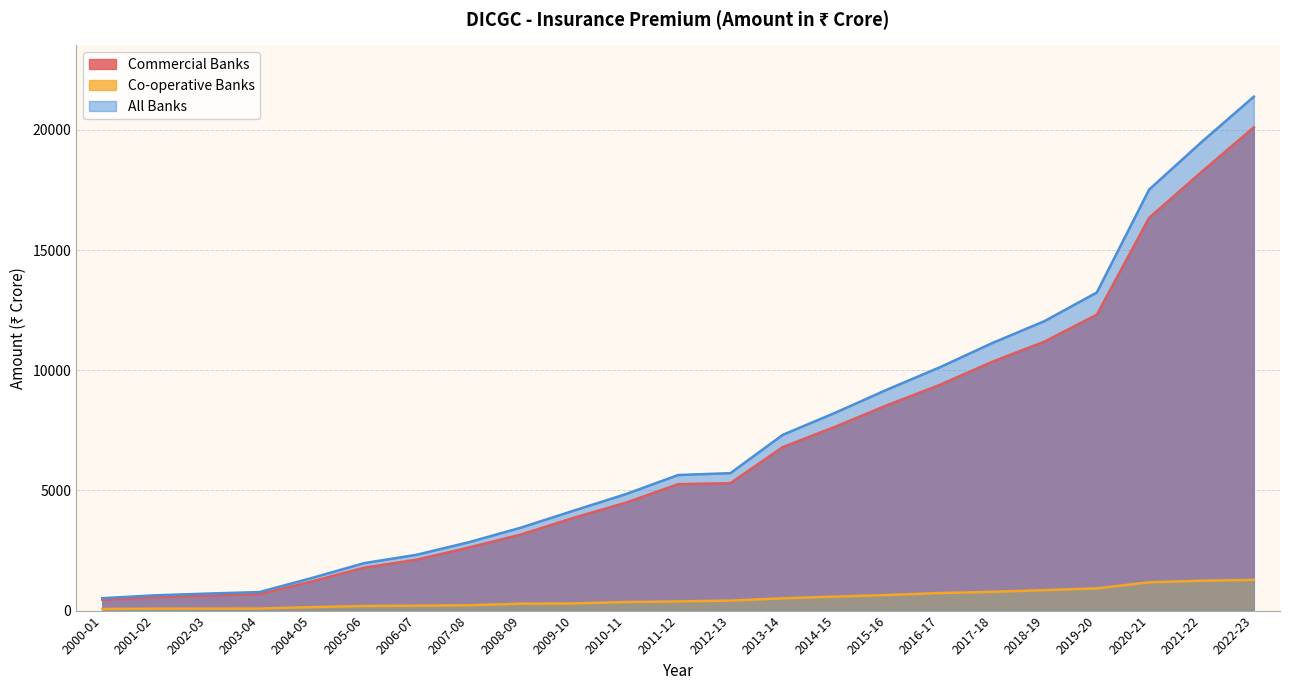

Reading left to right, extract all data points from this chart.

Commercial Banks: 2000-01=448	2001-02=556	2002-03=623	2003-04=684	2004-05=1212	2005-06=1784	2006-07=2116	2007-08=2622	2008-09=3166	2009-10=3857	2010-11=4488	2011-12=5259	2012-13=5302	2013-14=6803	2014-15=7647	2015-16=8551	2016-17=9390	2017-18=10350	2018-19=11192	2019-20=12311	2020-21=16341	2021-22=18248	2022-23=20104
Co-operative Banks: 2000-01=67	2001-02=79	2002-03=84	2003-04=86	2004-05=143	2005-06=190	2006-07=205	2007-08=222	2008-09=287	2009-10=298	2010-11=356	2011-12=381	2012-13=416	2013-14=510	2014-15=582	2015-16=648	2016-17=730	2017-18=780	2018-19=851	2019-20=923	2020-21=1176	2021-22=1243	2022-23=1277
All Banks: 2000-01=515	2001-02=635	2002-03=707	2003-04=771	2004-05=1355	2005-06=1974	2006-07=2321	2007-08=2844	2008-09=3453	2009-10=4155	2010-11=4844	2011-12=5640	2012-13=5718	2013-14=7313	2014-15=8229	2015-16=9200	2016-17=10122	2017-18=11128	2018-19=12043	2019-20=13234	2020-21=17517	2021-22=19491	2022-23=21381